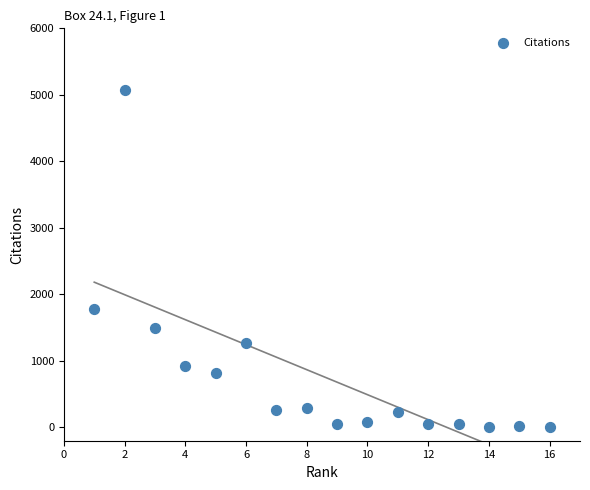

What Y value in the scatter plot is closest to 2540?

1774